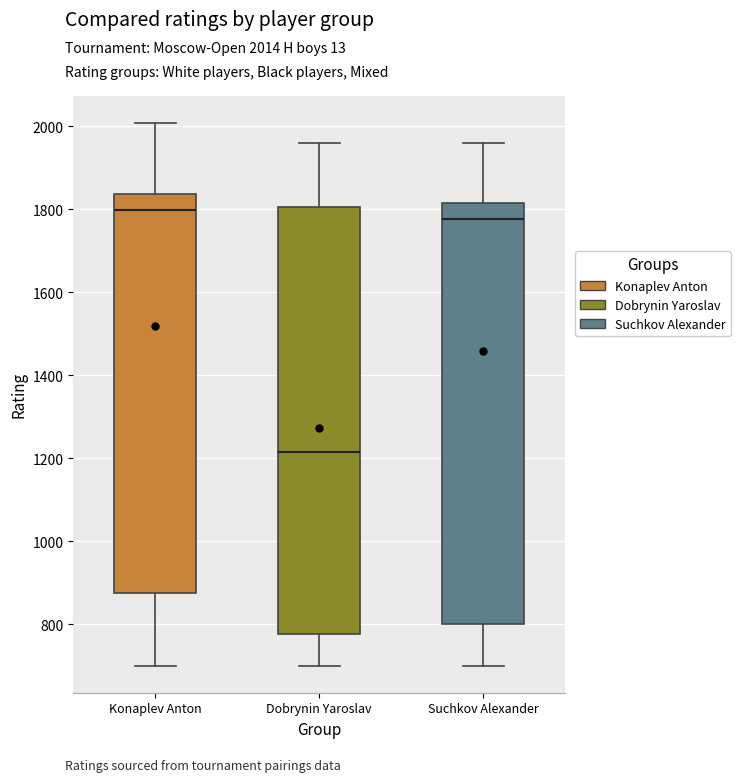

Which box's median line is the highest?

Konaplev Anton